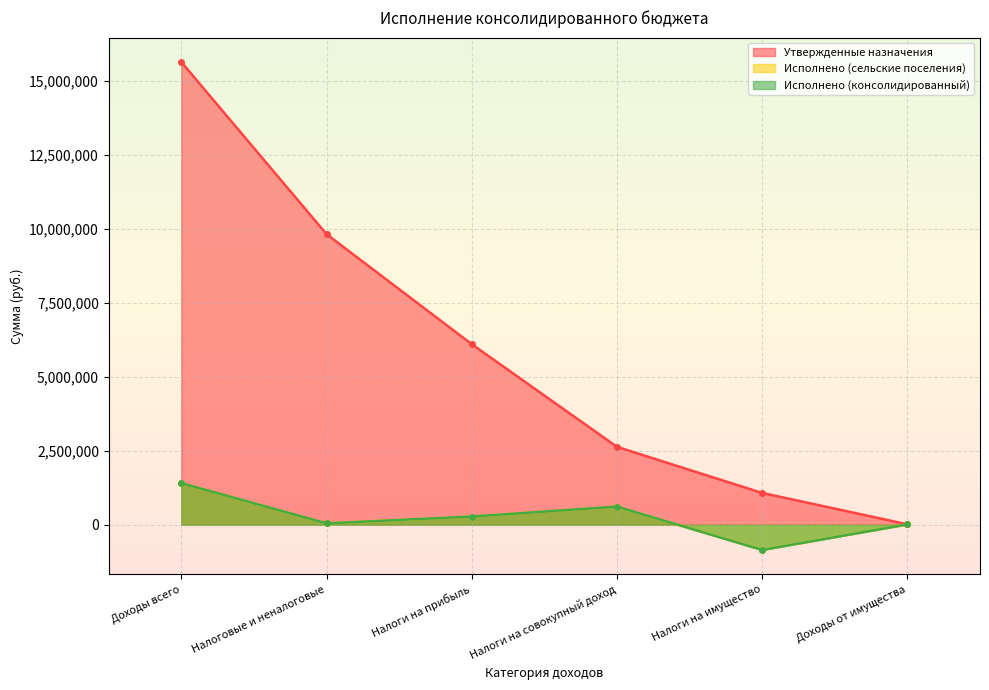

Reading left to right, list all the values displayed in this chart.

Утвержденные назначения: Доходы всего=15626119.5	Налоговые и неналоговые=9811850.0	Налоги на прибыль=6096150.0	Налоги на совокупный доход=2630000.0	Налоги на имущество=1072200.0	Доходы от имущества=13500.0
Исполнено (сельские поселения): Доходы всего=1404355.8	Налоговые и неналоговые=45323.8	Налоги на прибыль=276228.4	Налоги на совокупный доход=611982.3	Налоги на имущество=-852822.9	Доходы от имущества=9936.1
Исполнено (консолидированный): Доходы всего=1404355.8	Налоговые и неналоговые=45323.8	Налоги на прибыль=276228.4	Налоги на совокупный доход=611982.3	Налоги на имущество=-852822.9	Доходы от имущества=9936.1